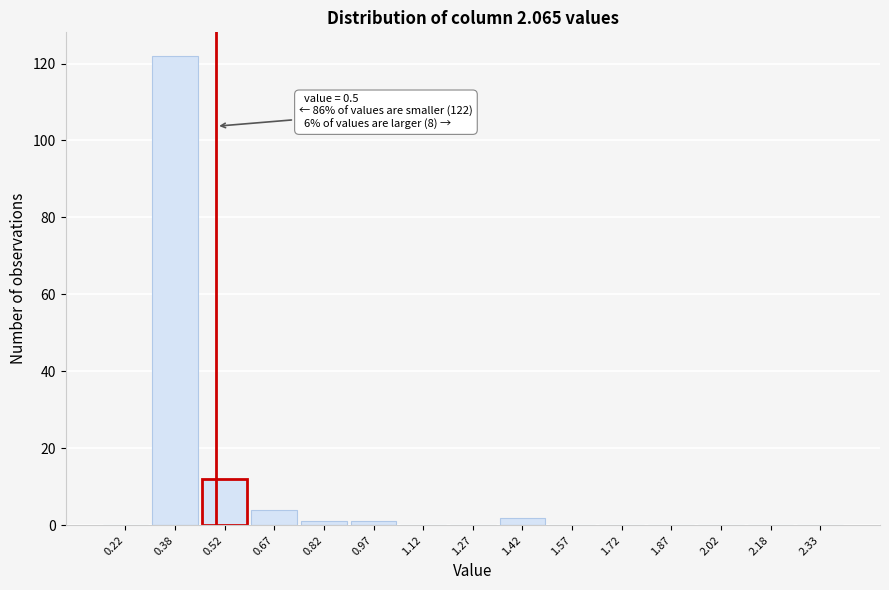

Over which range of the x-axis is the bar tallest?

0.30 to 0.45